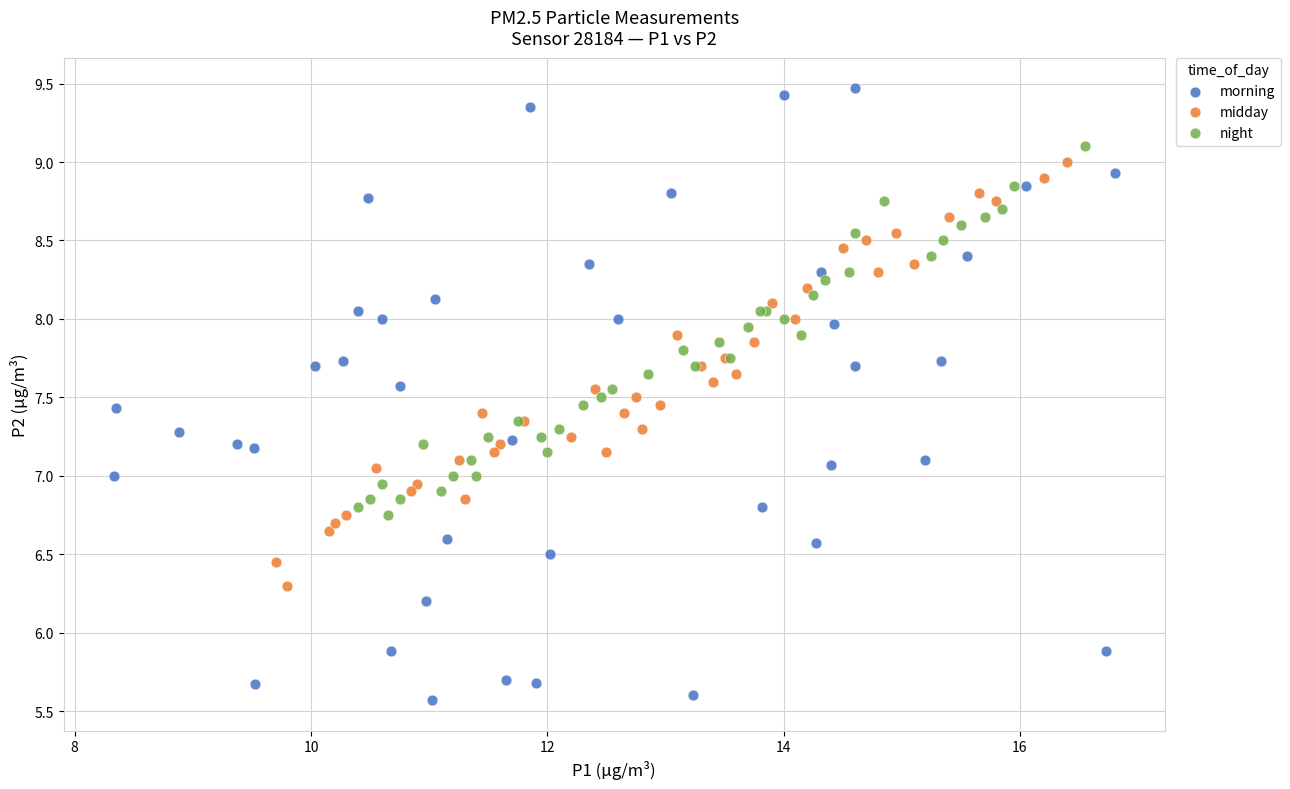

Which series has the largest Y range (max minus min)?

morning